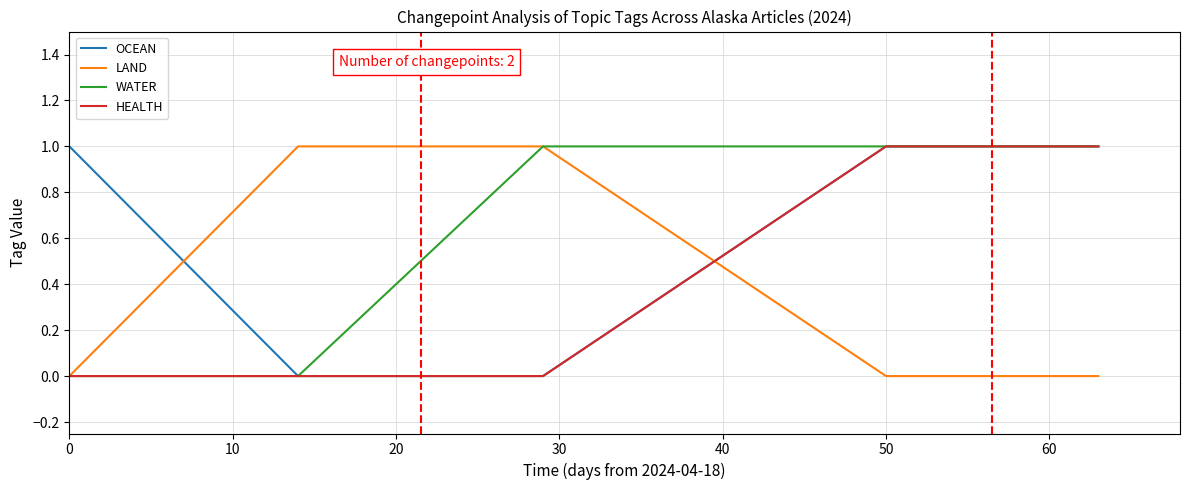

Does the chart have visible grid lines?

Yes